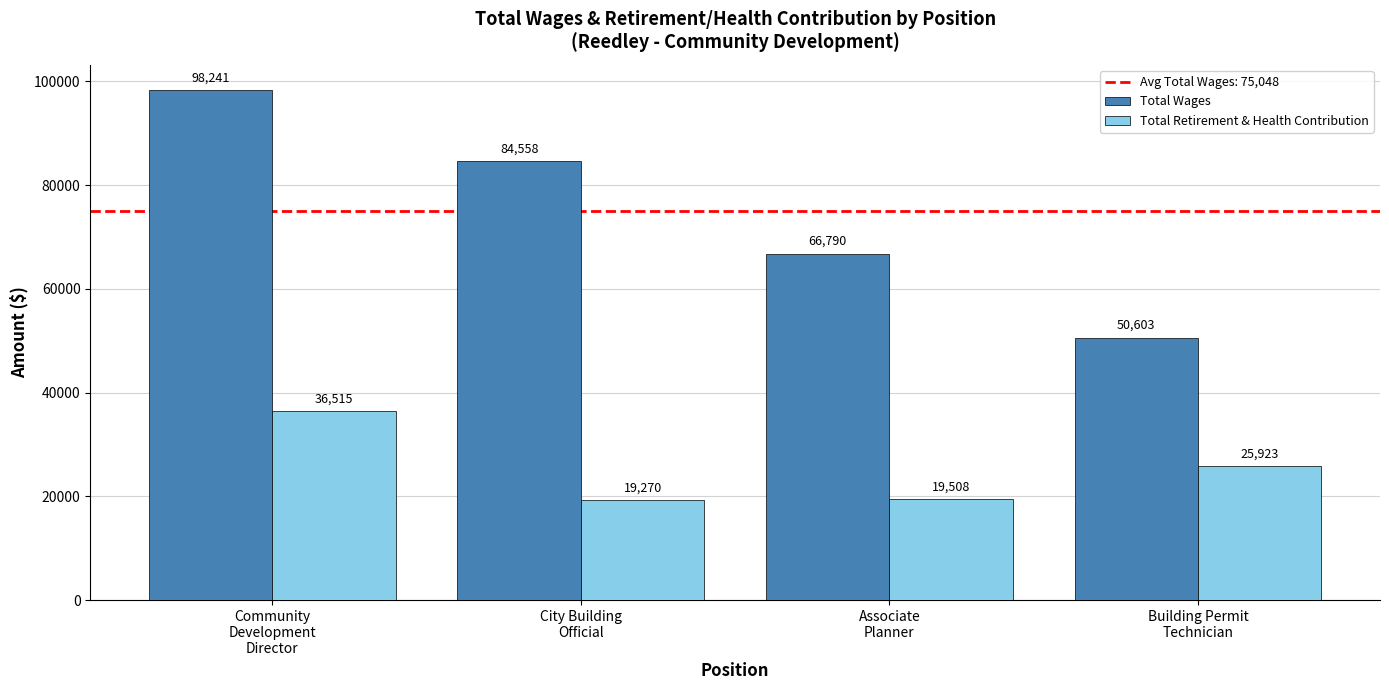

How many series are shown in this chart?

2